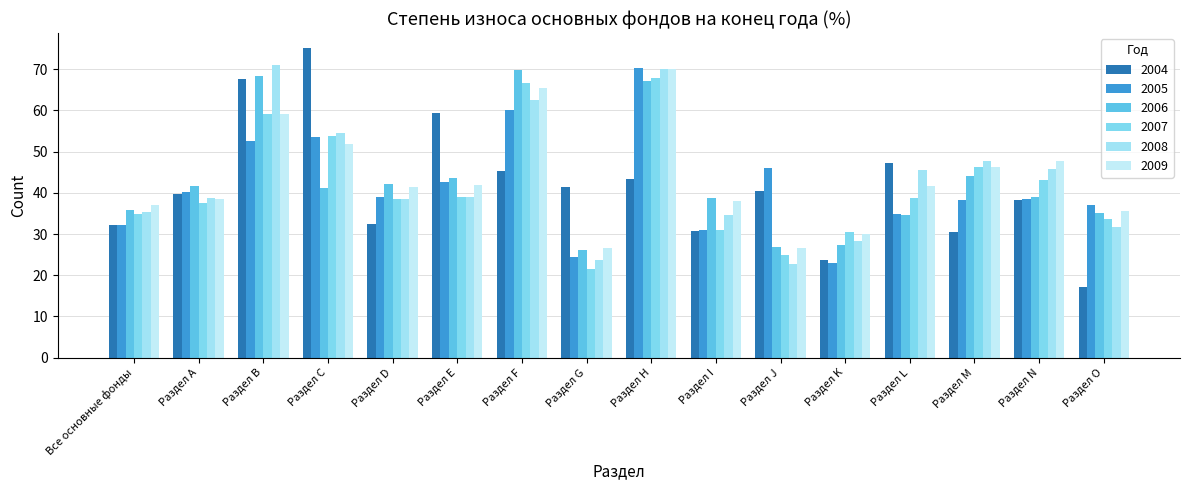

At which category does the chart reach its peak across all series?

Раздел С